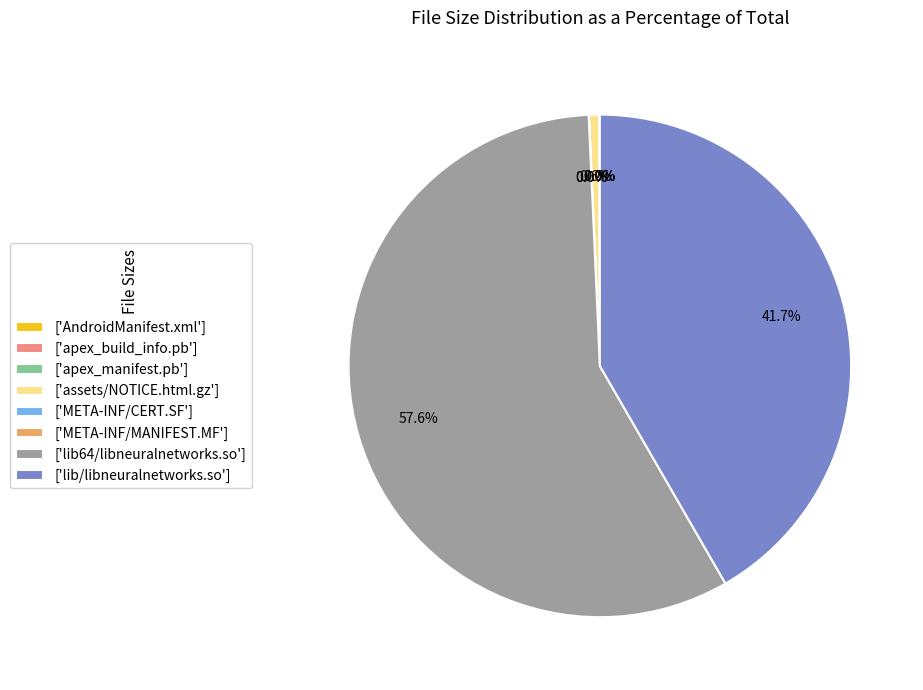

What percentage is NOT represented by ['lib/libneuralnetworks.so']?

58.3%